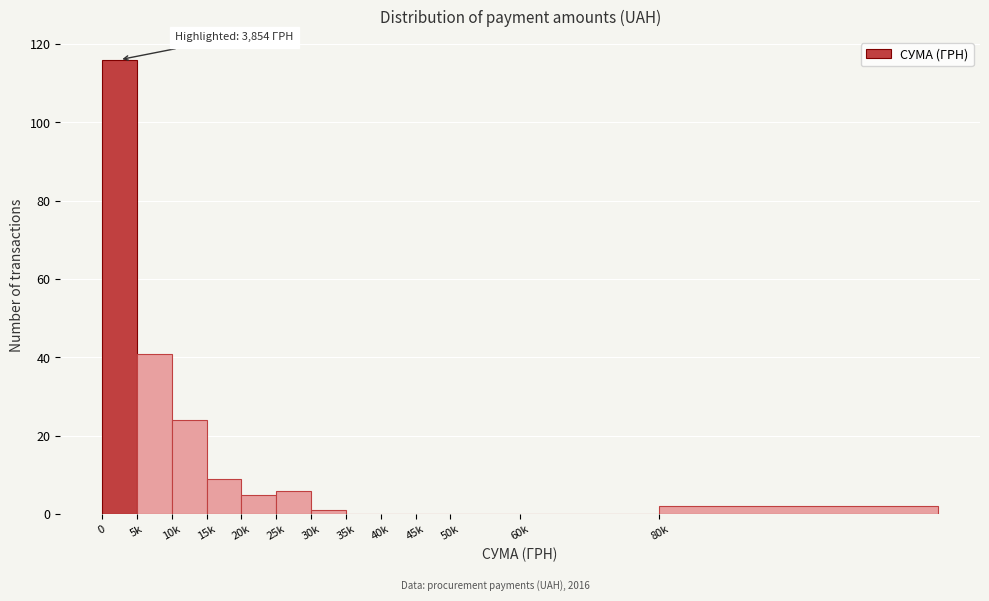

Reading left to right, extract all data points from this chart.

0=116	5k=41	10k=24	15k=9	20k=5	25k=6	30k=1	35k=0	40k=0	45k=0	50k=0	60k=0	80k=2